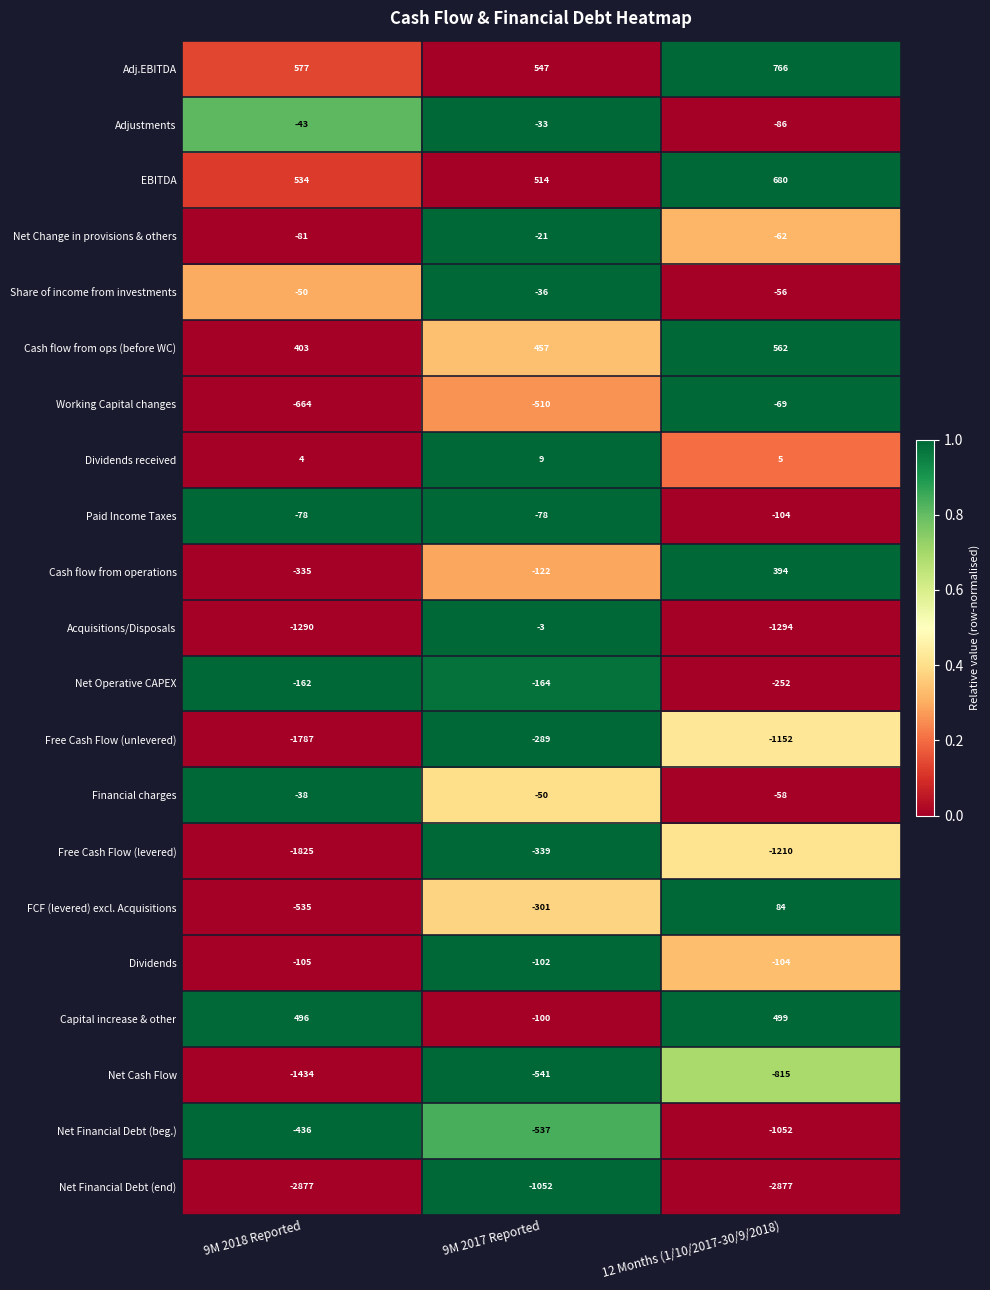

Which series has the largest range (max minus min)?

Net Financial Debt (end)